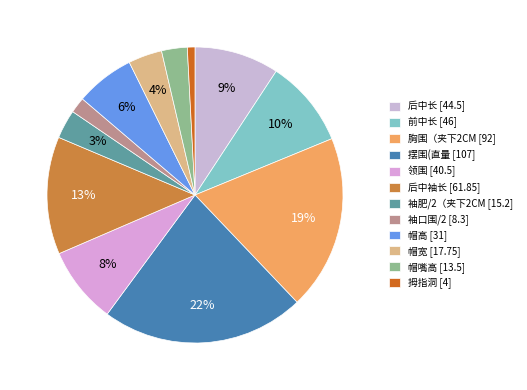

Approximately how many times larger is the value at 摆围(直量 compared to 领围?

2.6